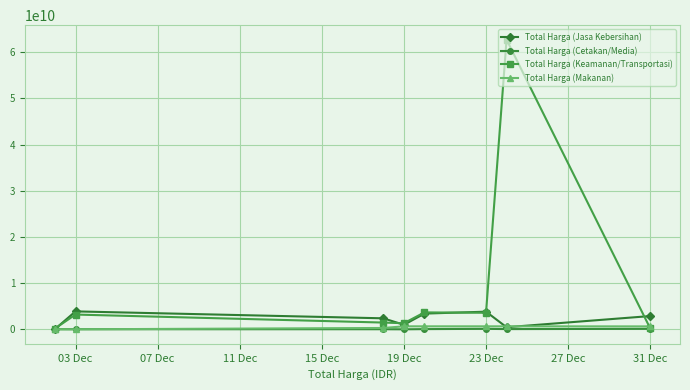

True or false: Total Harga (Jasa Kebersihan) has more than 2 interior local peaks.

False